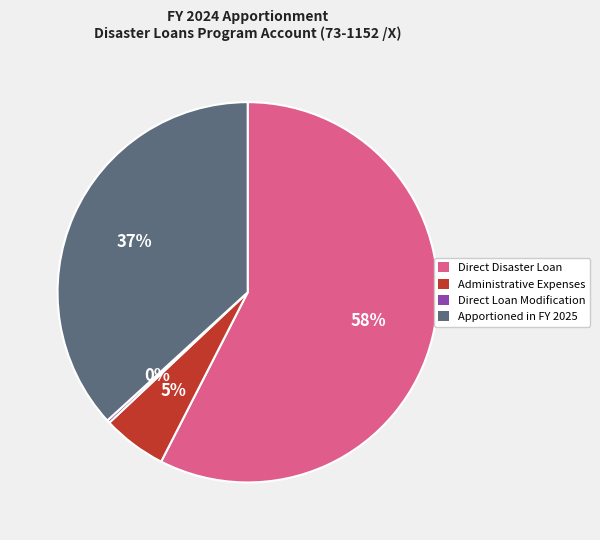

What is the largest slice in the pie chart?

Direct Disaster Loan